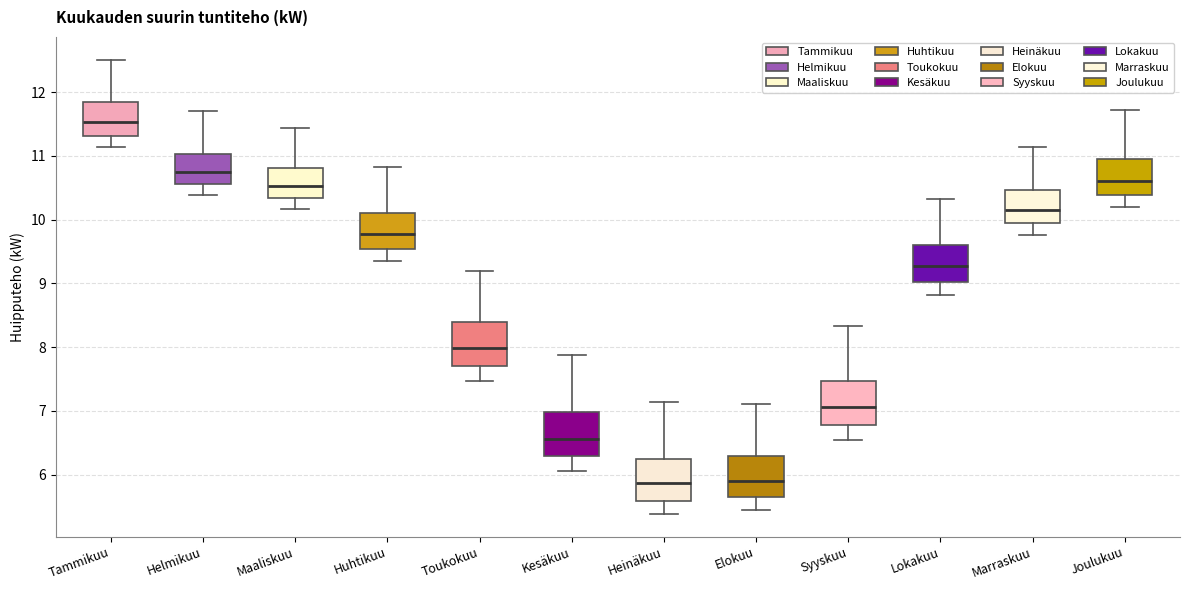

Reading left to right, transcribe this box plot: for each box, give where its median line is, the range the box spans, and where its two whiskers end, as read against the y-axis. The values are not printed on the chart, so give them approximately, as read against the axis.

Tammikuu: median 11.5, box 11.3 to 11.8, whiskers 11.1 to 12.5
Helmikuu: median 10.8, box 10.6 to 11.0, whiskers 10.4 to 11.7
Maaliskuu: median 10.5, box 10.3 to 10.8, whiskers 10.2 to 11.4
Huhtikuu: median 9.8, box 9.5 to 10.1, whiskers 9.4 to 10.8
Toukokuu: median 8.0, box 7.7 to 8.4, whiskers 7.5 to 9.2
Kesäkuu: median 6.6, box 6.3 to 7.0, whiskers 6.1 to 7.9
Heinäkuu: median 5.9, box 5.6 to 6.3, whiskers 5.4 to 7.1
Elokuu: median 5.9, box 5.6 to 6.3, whiskers 5.5 to 7.1
Syyskuu: median 7.1, box 6.8 to 7.5, whiskers 6.5 to 8.3
Lokakuu: median 9.3, box 9.0 to 9.6, whiskers 8.8 to 10.3
Marraskuu: median 10.2, box 9.9 to 10.5, whiskers 9.8 to 11.1
Joulukuu: median 10.6, box 10.4 to 10.9, whiskers 10.2 to 11.7